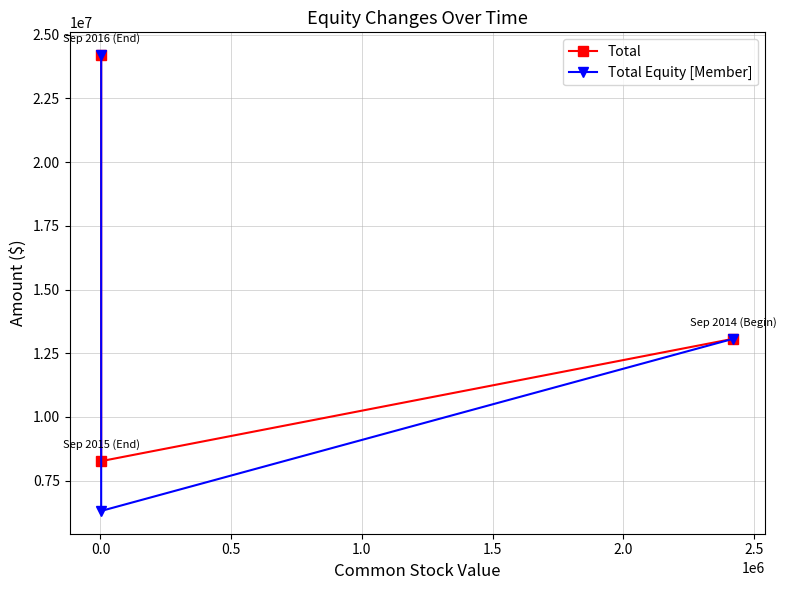

What is the value of the Total Equity [Member] point at the 1st from the left?

6313716